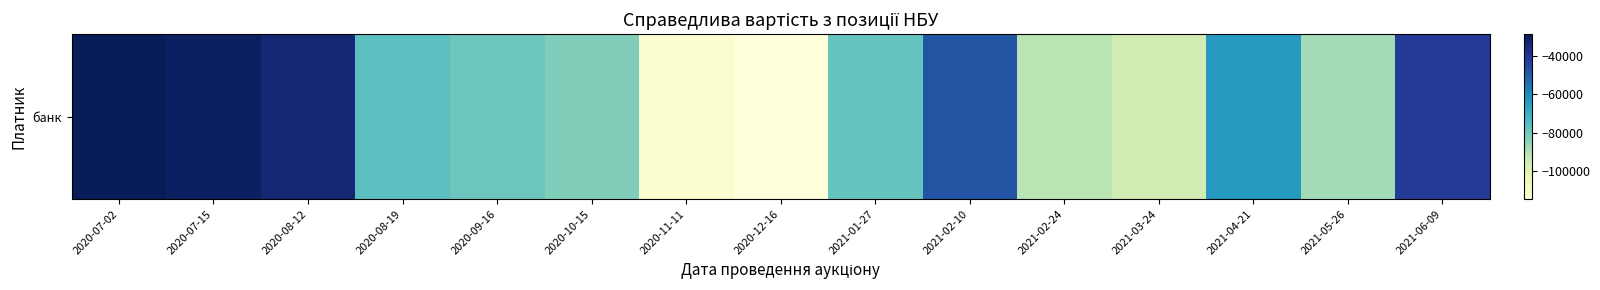

What is the smallest value displayed?

-114661.0